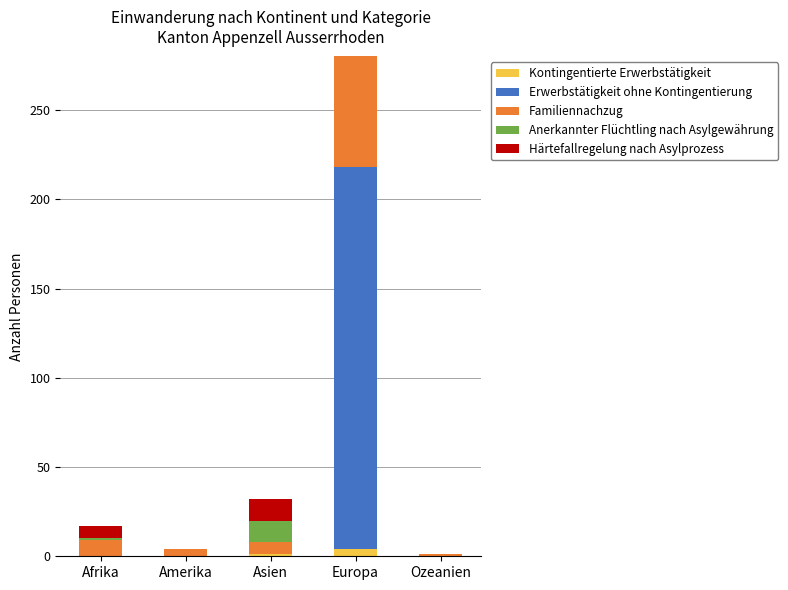

Are the bars horizontal?

No